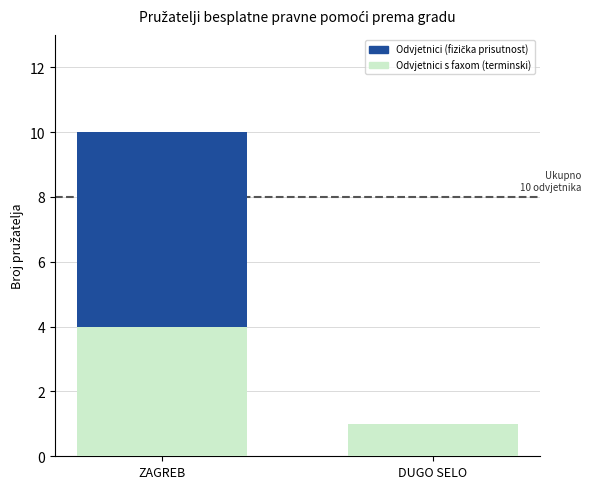

What position from the left is ZAGREB?

1